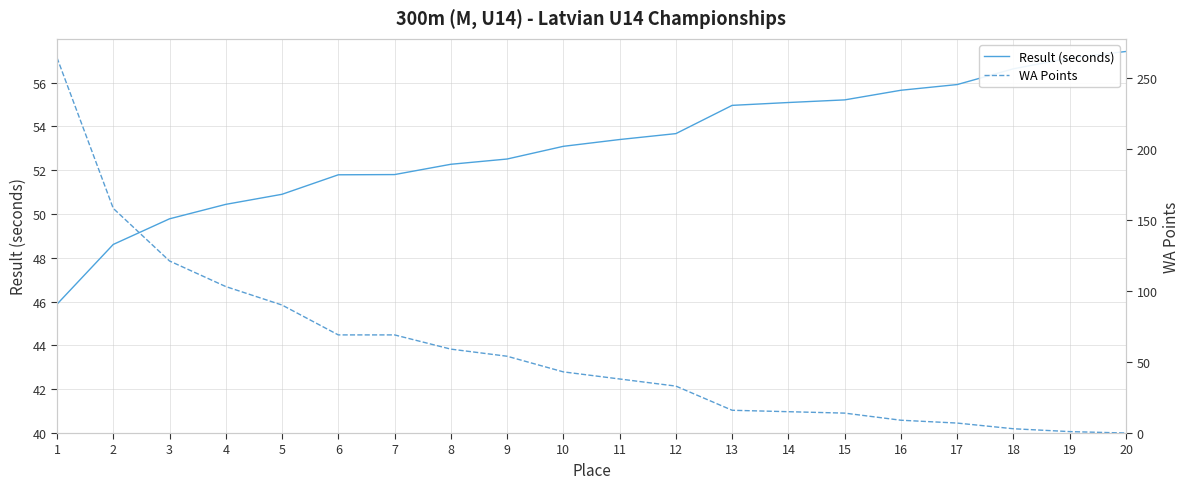

Is the value of WA Points at 1 greater than the value of Result (seconds) at 17?

Yes